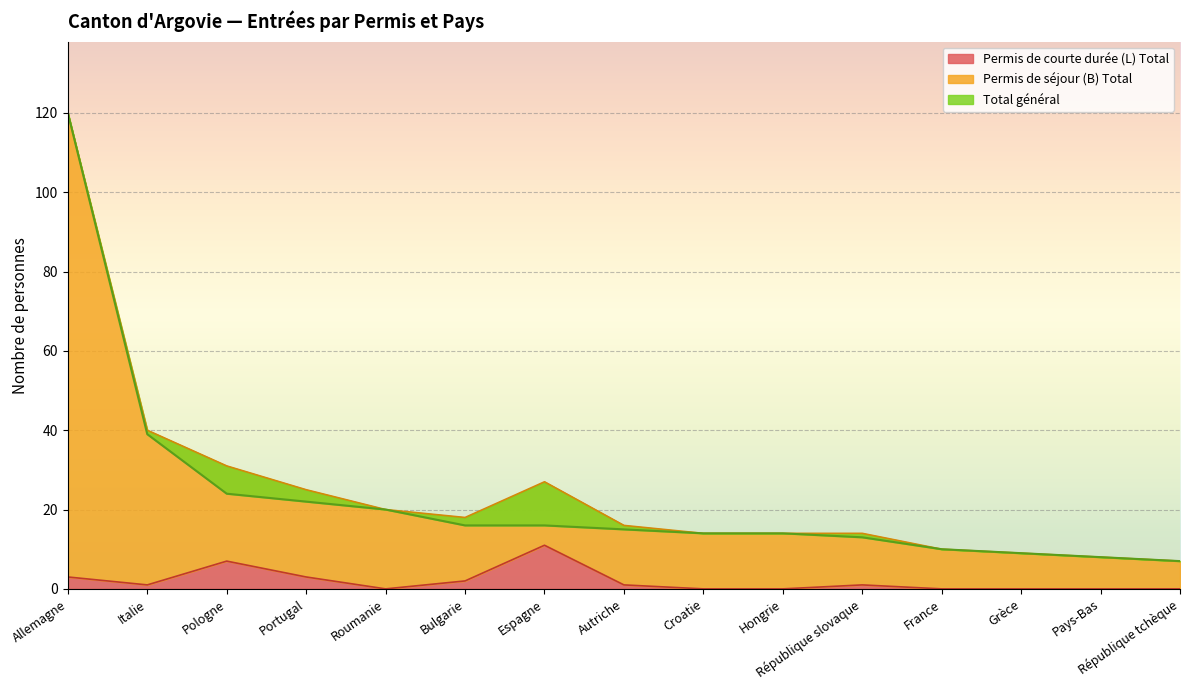

Which has a higher value, Grèce or Pays-Bas?

Grèce